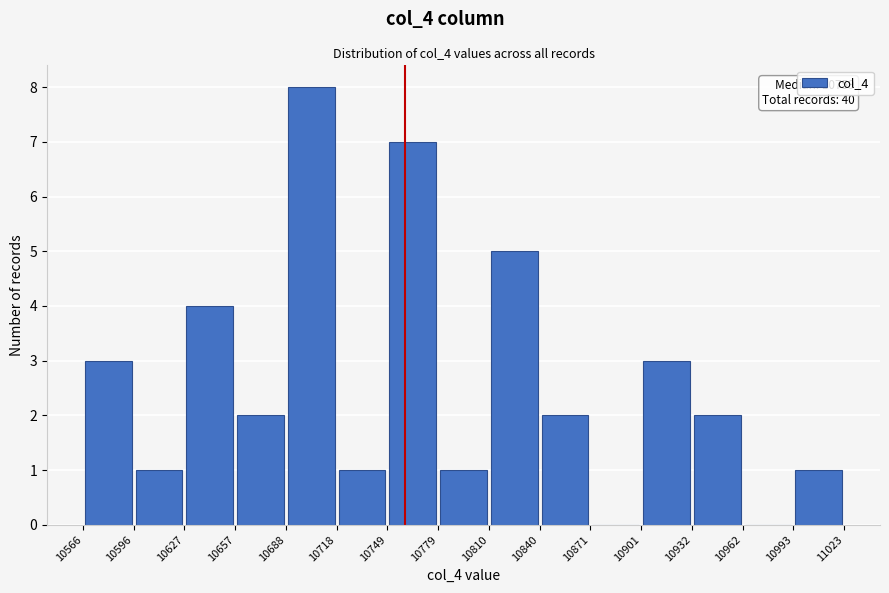

Which range on the x-axis has the tallest bar?

10688 to 10718